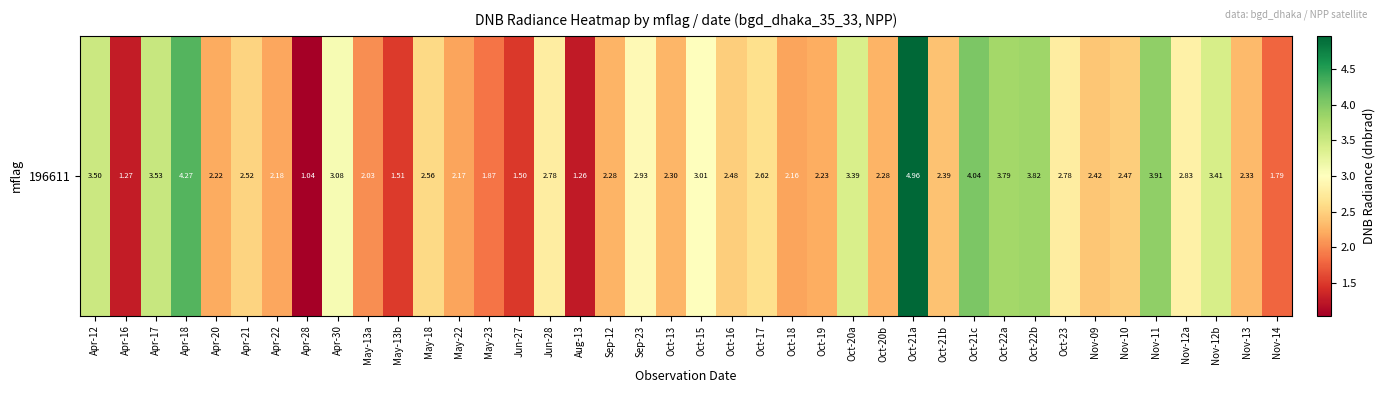

Rank the categories by value from lowest to highest.

Apr-28, Aug-13, Apr-16, Jun-27, May-13b, Nov-14, May-23, May-13a, Oct-18, May-22, Apr-22, Apr-20, Oct-19, Oct-20b, Sep-12, Oct-13, Nov-13, Oct-21b, Nov-09, Nov-10, Oct-16, Apr-21, May-18, Oct-17, Jun-28, Oct-23, Nov-12a, Sep-23, Oct-15, Apr-30, Oct-20a, Nov-12b, Apr-12, Apr-17, Oct-22a, Oct-22b, Nov-11, Oct-21c, Apr-18, Oct-21a